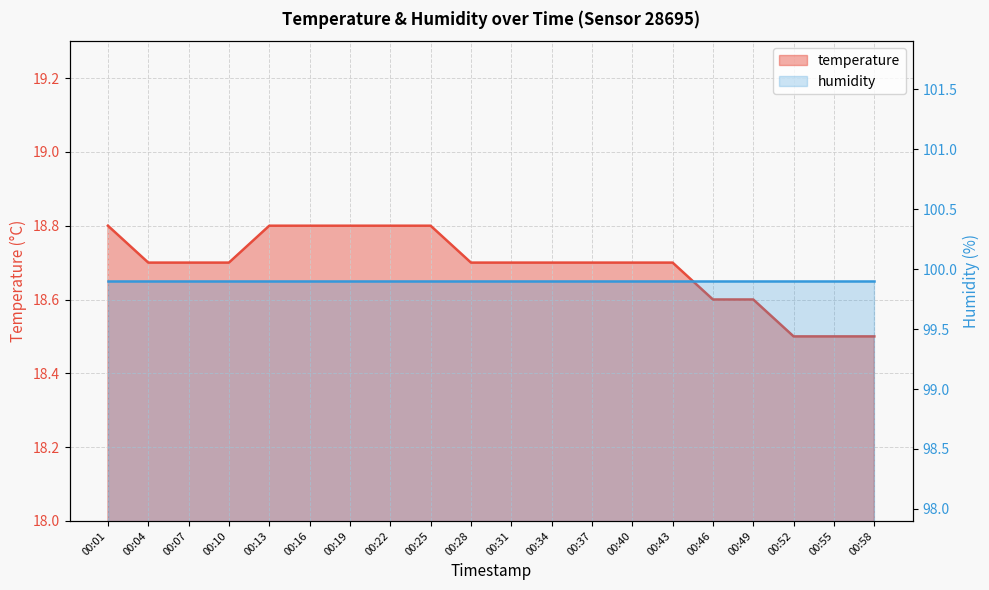

Reading left to right, transcribe all the data shown in this chart.

00:01=18.8	00:04=18.7	00:07=18.7	00:10=18.7	00:13=18.8	00:16=18.8	00:19=18.8	00:22=18.8	00:25=18.8	00:28=18.7	00:31=18.7	00:34=18.7	00:37=18.7	00:40=18.7	00:43=18.7	00:46=18.6	00:49=18.6	00:52=18.5	00:55=18.5	00:58=18.5